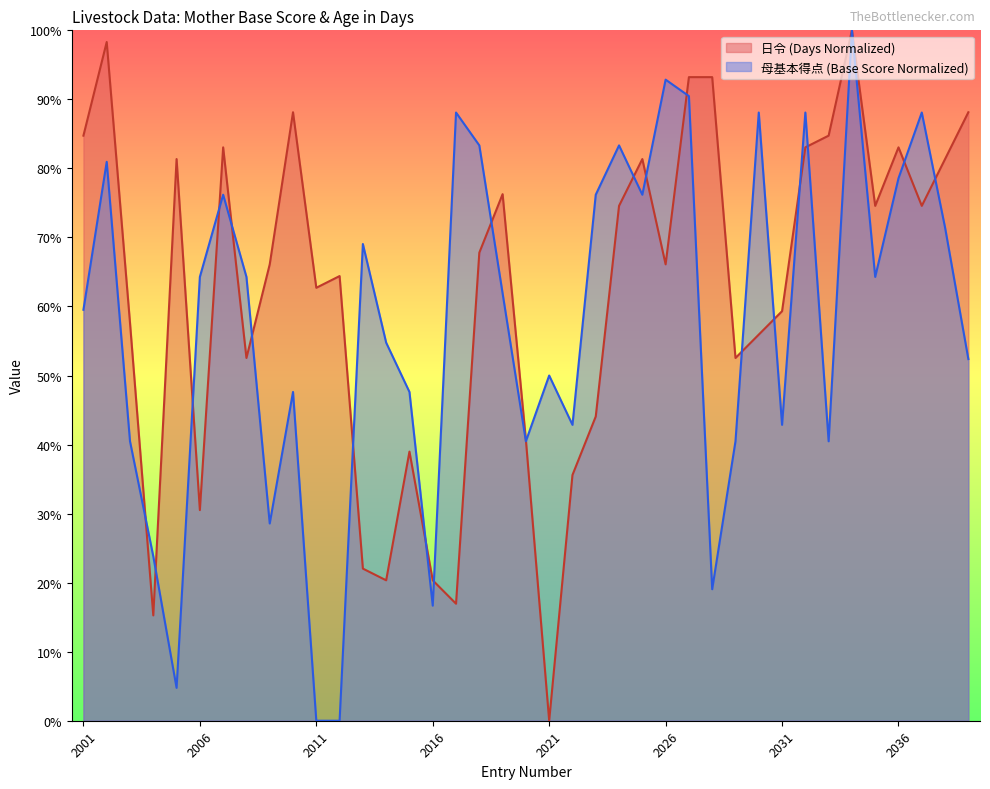

Reading right to left, list all the values displayed in this chart.

母基本得点: 52.4	71.4	88.1	78.6	64.3	100.0	40.5	88.1	42.9	88.1	40.5	19.0	90.5	92.9	76.2	83.3	76.2	42.9	50.0	40.5	61.9	83.3	88.1	16.7	47.6	54.8	69.0	0.0	0.0	47.6	28.6	64.3	76.2	64.3	4.8	23.8	40.5	81.0	59.5
日令: 88.1	81.4	74.6	83.1	74.6	100.0	84.7	83.1	59.3	55.9	52.5	93.2	93.2	66.1	81.4	74.6	44.1	35.6	0.0	40.7	76.3	67.8	16.9	20.3	39.0	20.3	22.0	64.4	62.7	88.1	66.1	52.5	83.1	30.5	81.4	15.3	57.6	98.3	84.7